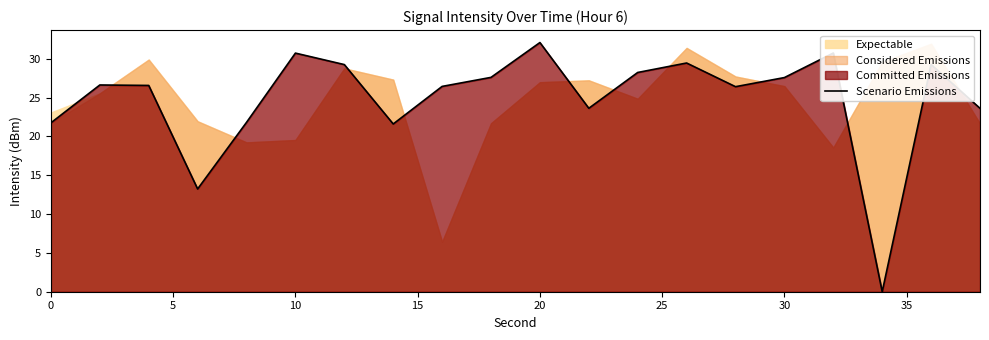

The Scenario Emissions series shows 8.1 at 0. True or false?

False